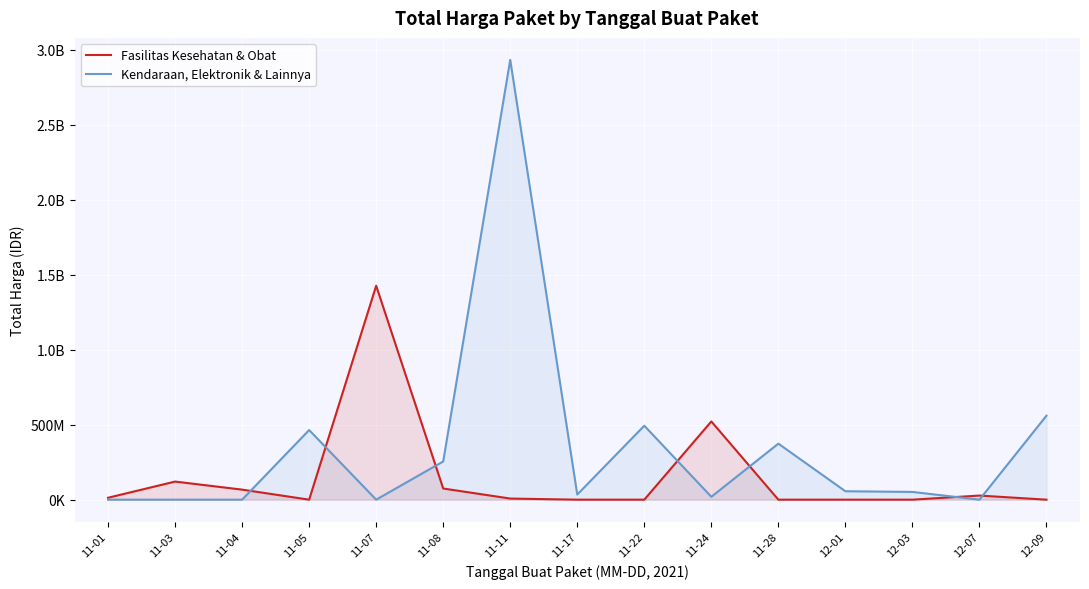

Where is the first local minimum for Fasilitas Kesehatan & Obat?

11-05